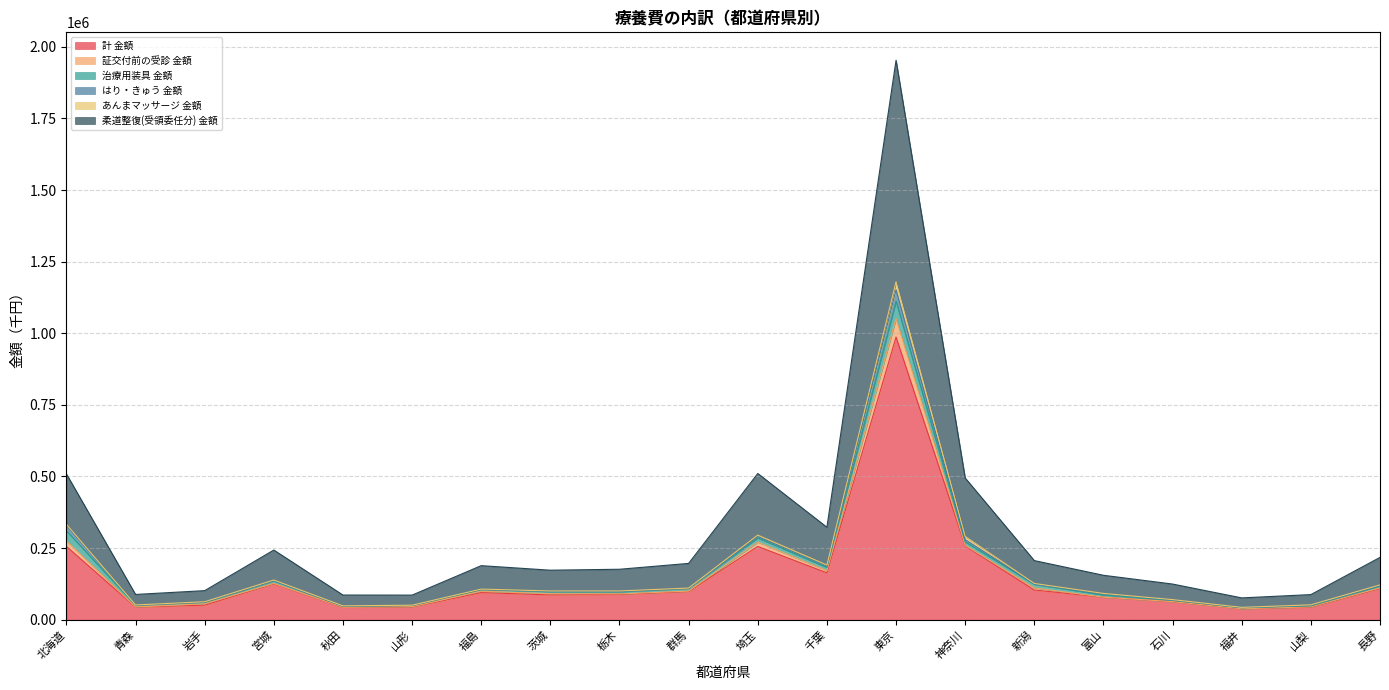

At 青森, list the series in order from smallest to largest.

あんまマッサージ 金額, はり・きゅう 金額, 証交付前の受診 金額, 治療用装具 金額, 柔道整復(受領委任分) 金額, 計 金額